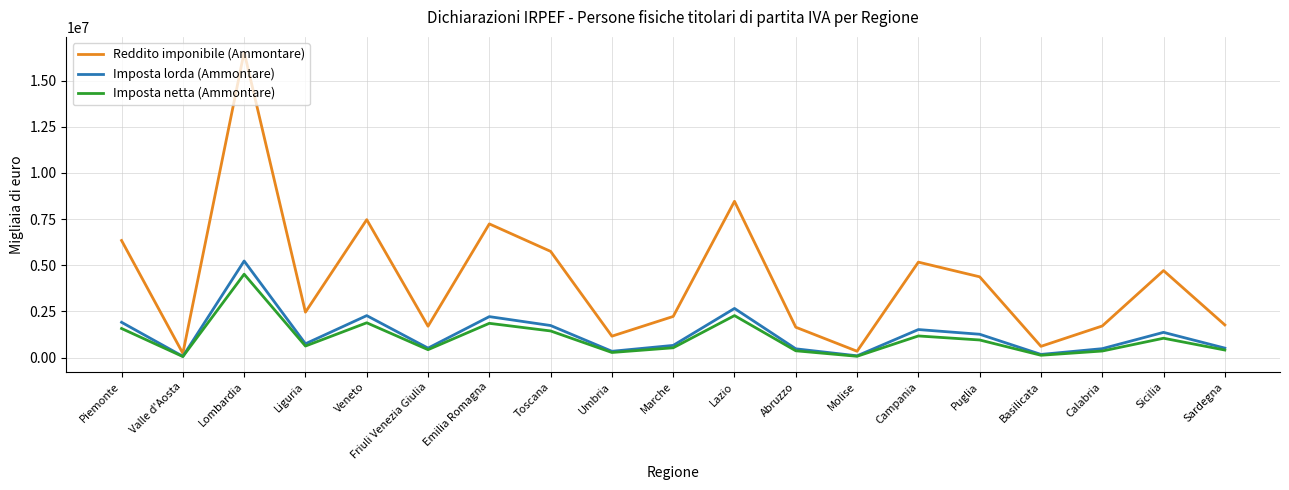

Is the value of Reddito imponibile (Ammontare) at Sicilia greater than the value of Imposta netta (Ammontare) at Valle d'Aosta?

Yes